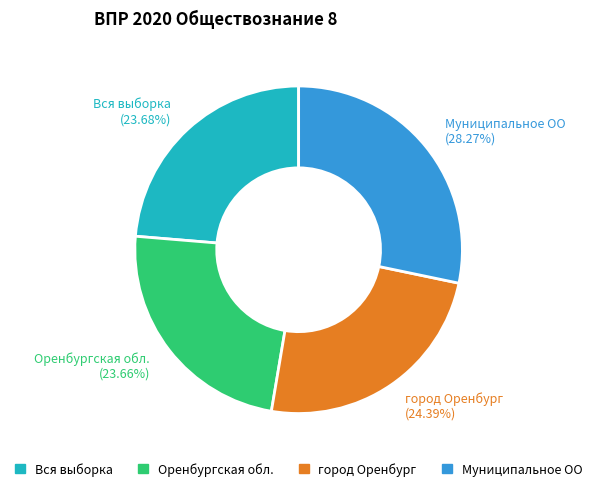

Which category has the biggest portion of the pie?

Муниципальное ОО